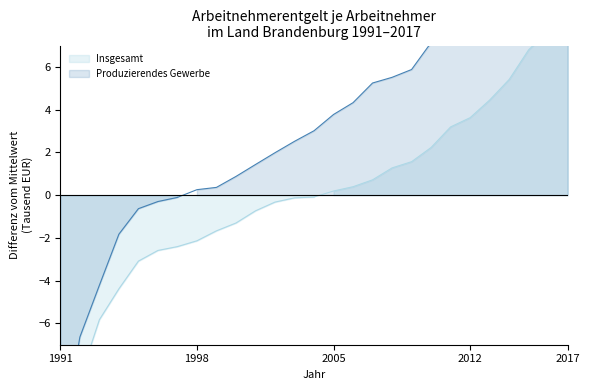

The value of Insgesamt at 1998 is -3.8. True or false?

False